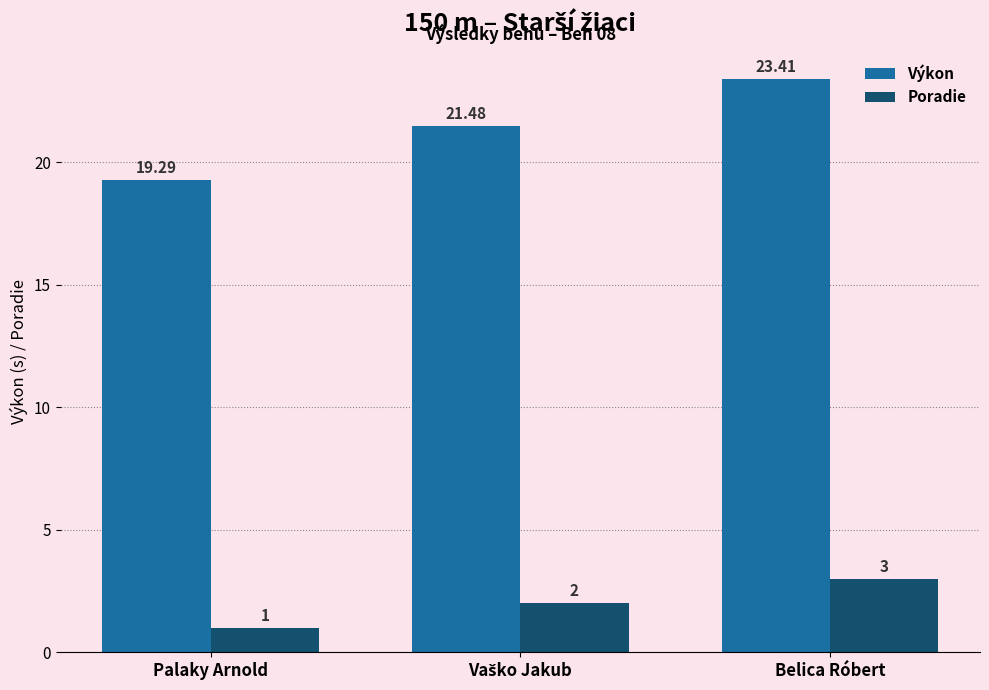

How many bars are there in each group?

2